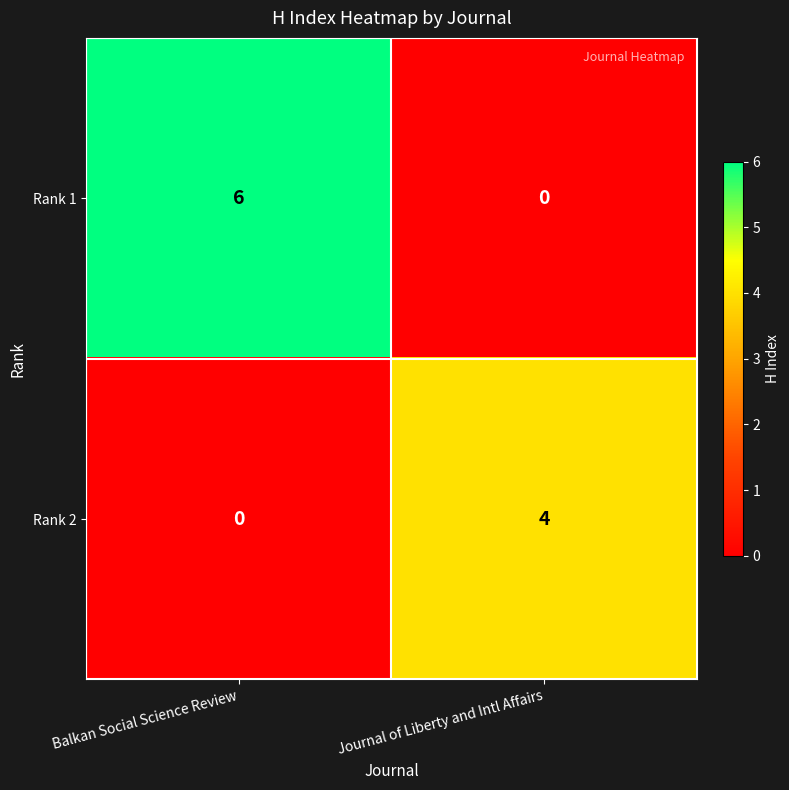

List the series in order of their peak value, lowest first.

Rank 2, Rank 1